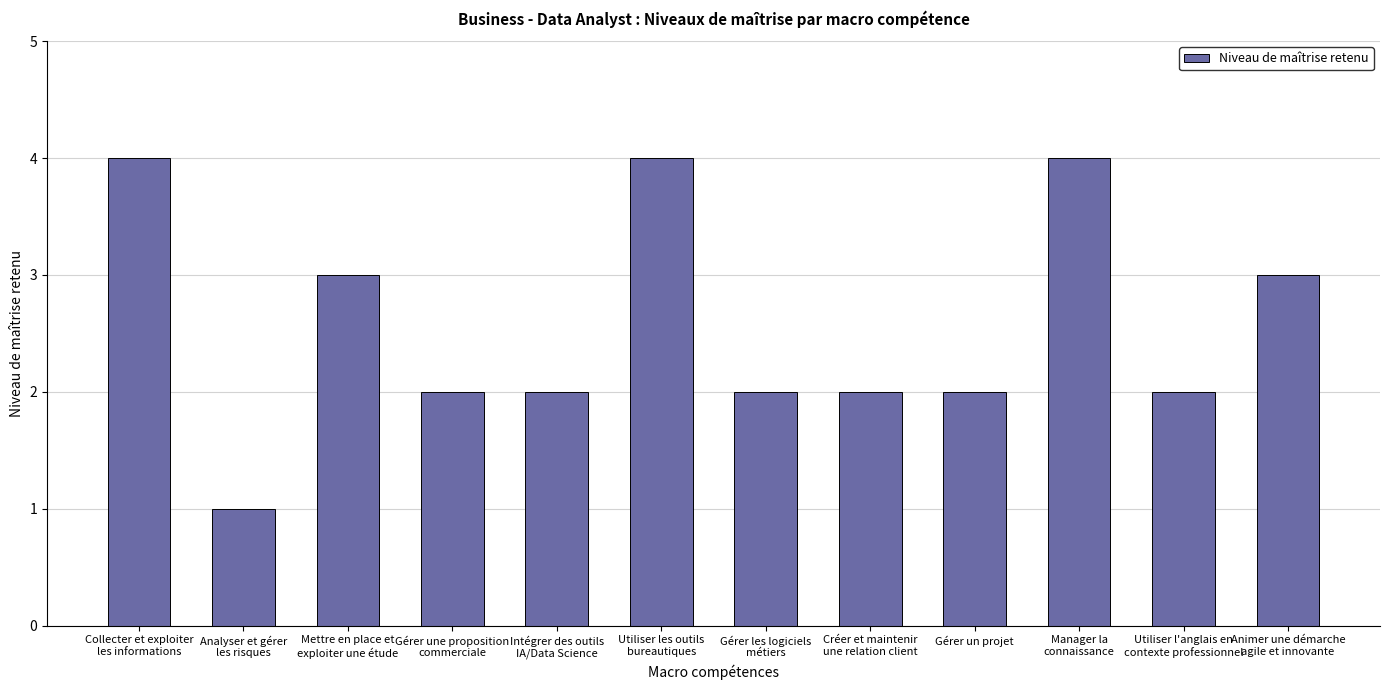

What is the label of the 4th bar from the right?

Gérer un projet